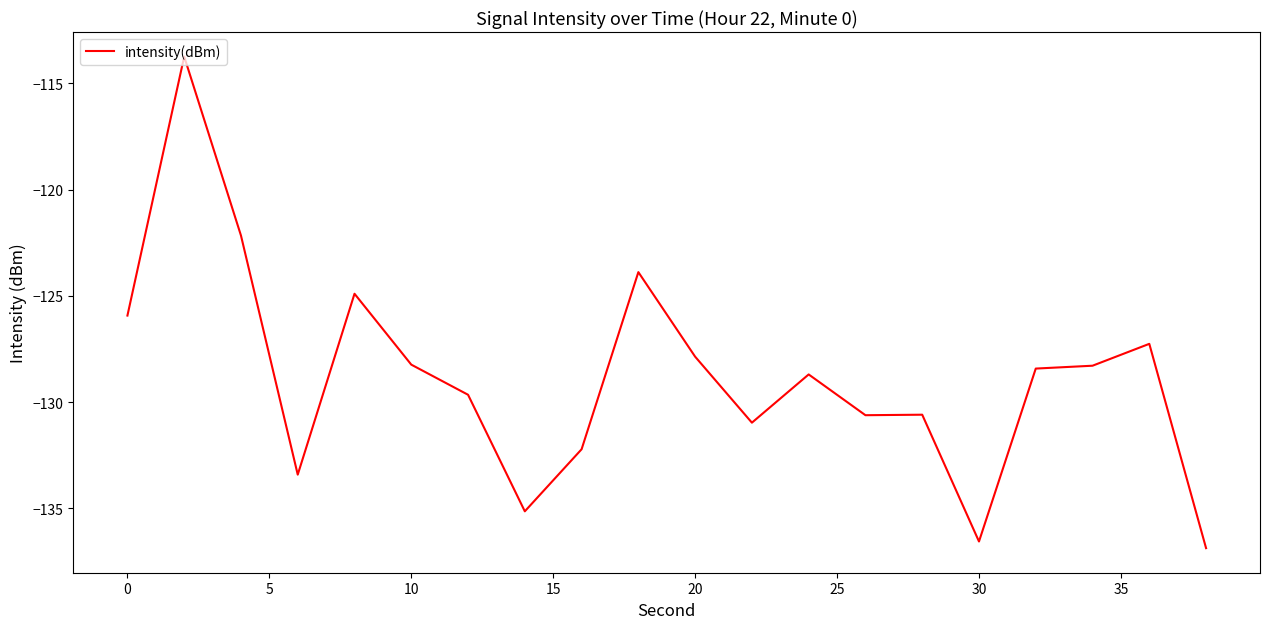

What is the minimum value shown in the chart?

-136.9